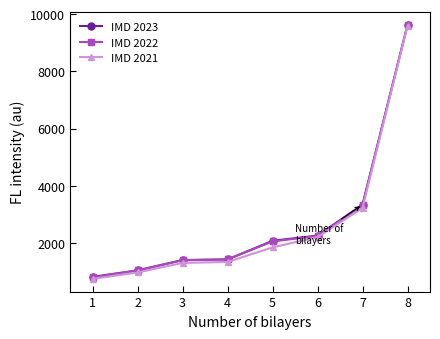

How many data points in IMD 2022 are less than 2054?

4